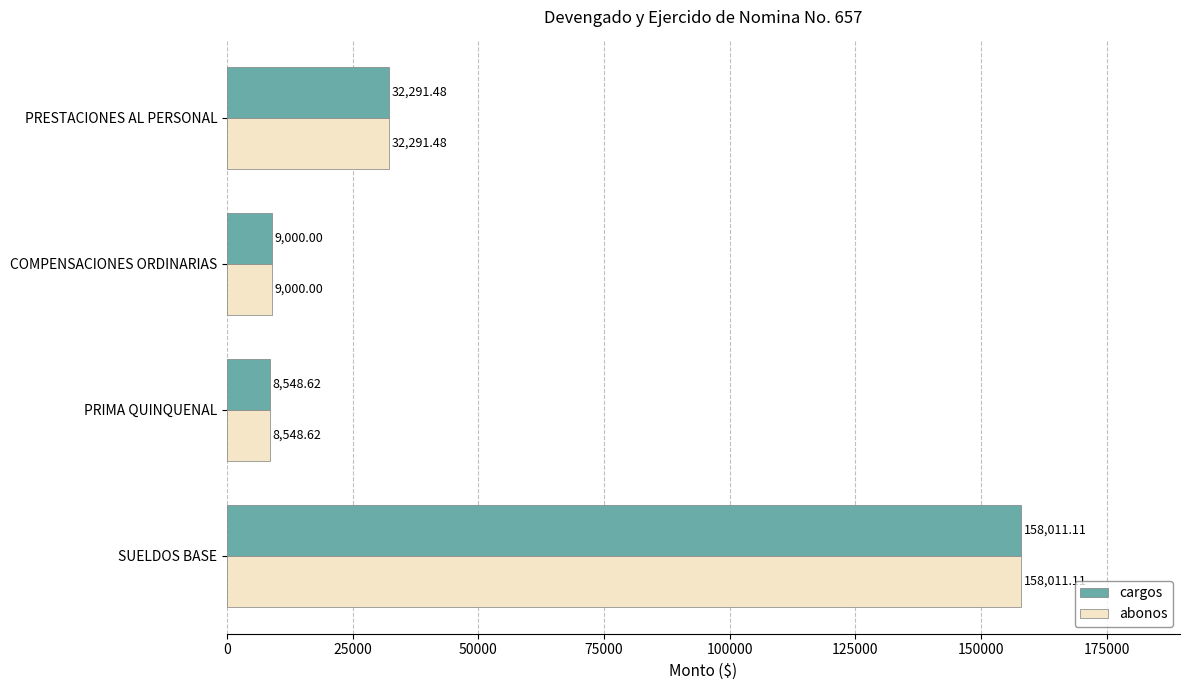

Is the value of abonos at COMPENSACIONES ORDINARIAS greater than the value of cargos at PRESTACIONES AL PERSONAL?

No